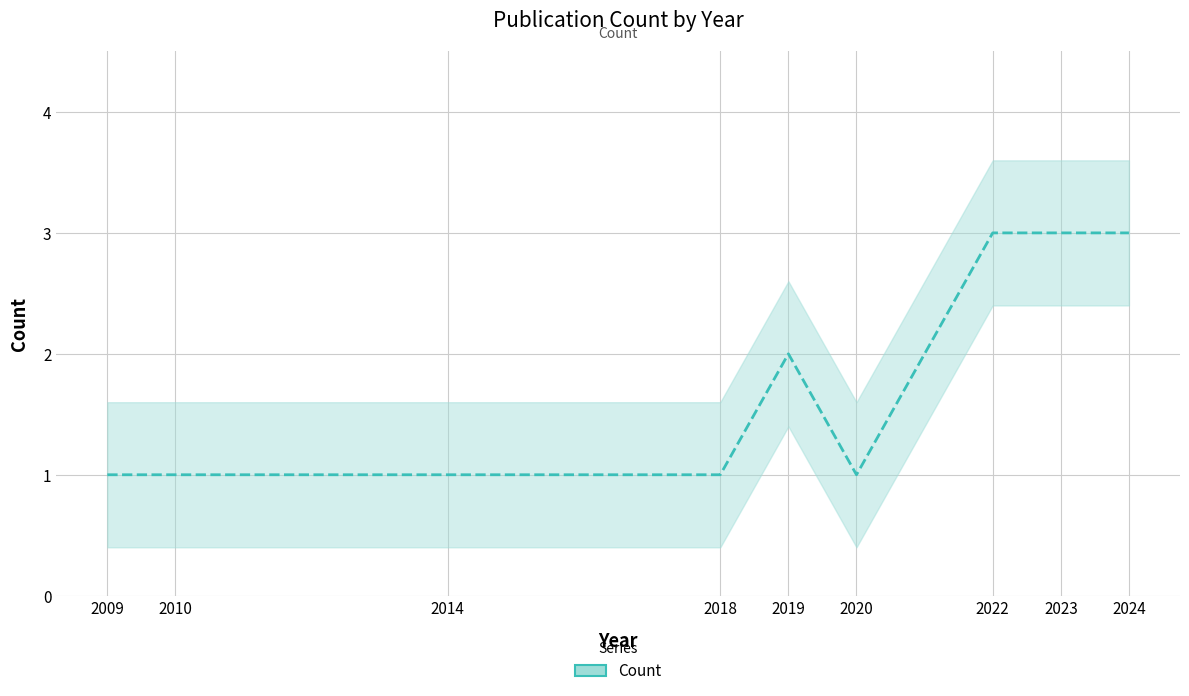

Reading left to right, what are all the values shown in this chart?

1	1	1	1	2	1	3	3	3